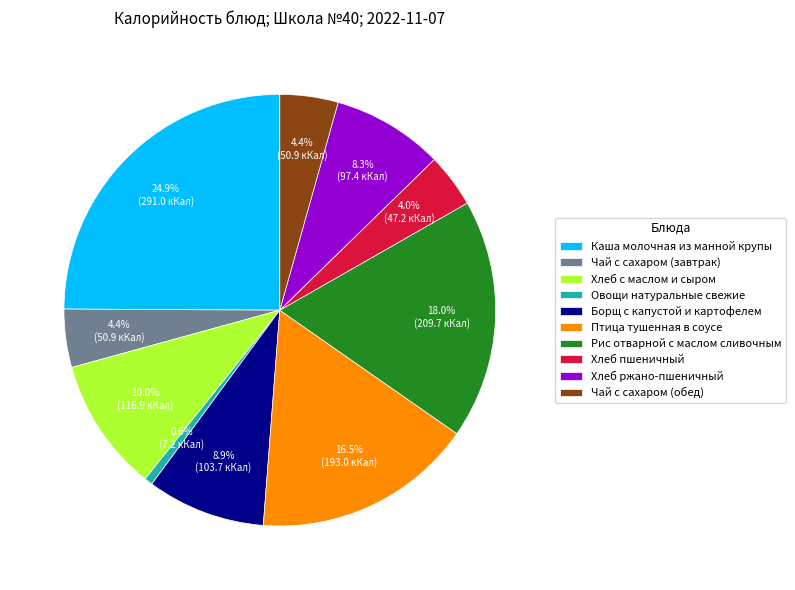

To the nearest percent, what percentage of the pie is Каша молочная из манной крупы?

25%